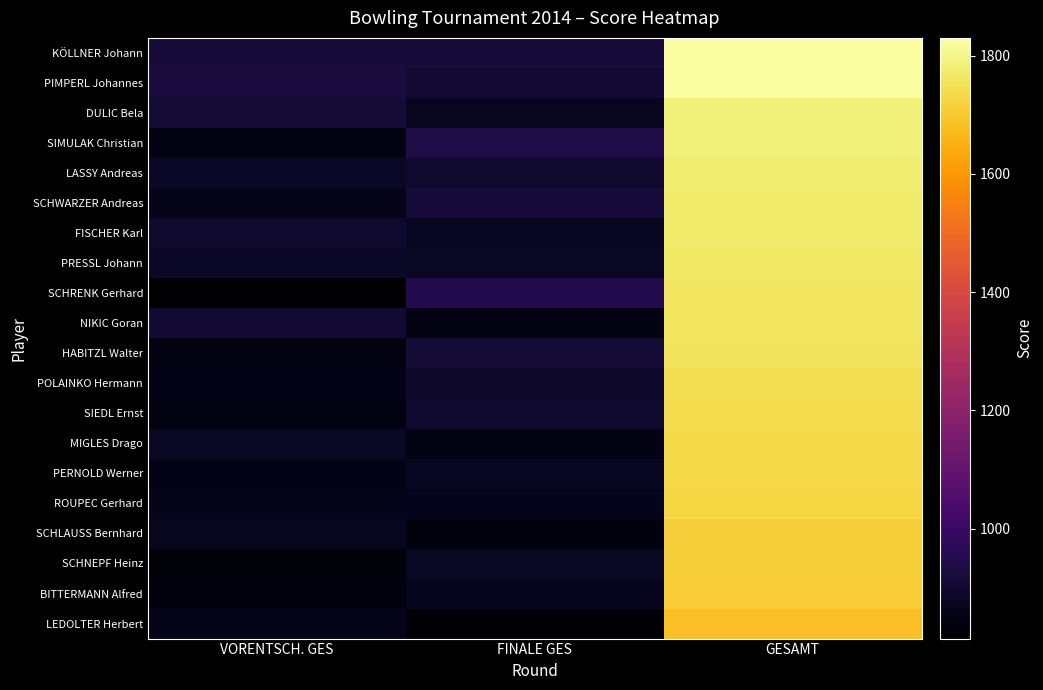

What is the maximum value for BITTERMANN Alfred?

1707